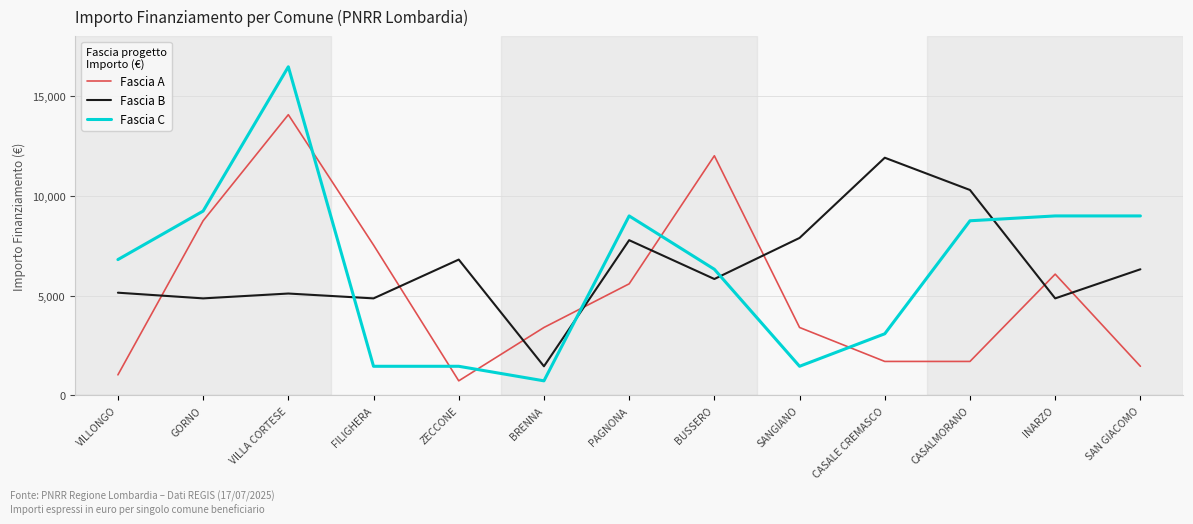

What is the difference between the maximum and minimum values in the Fascia C series?

15735